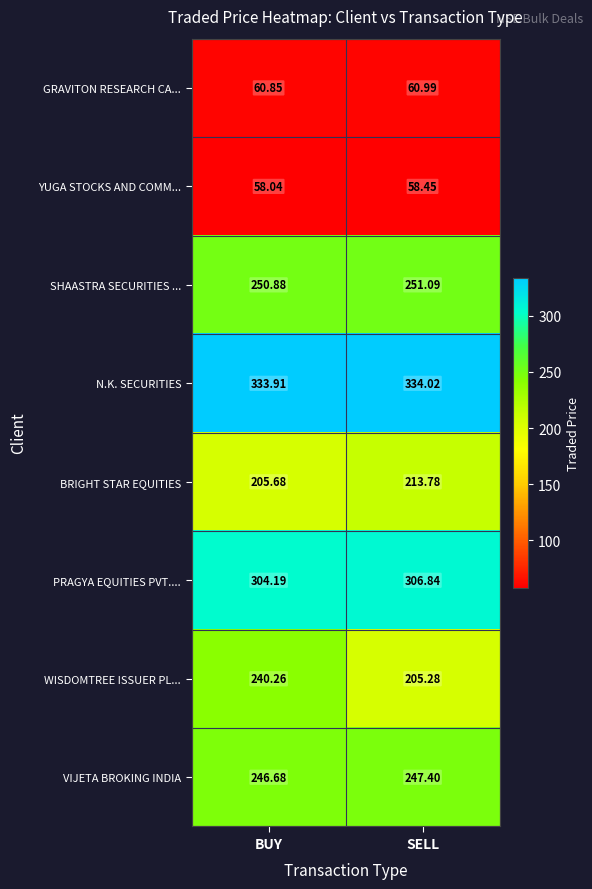

Which series changed the most between BUY and SELL?

WISDOMTREE ISSUER PL...